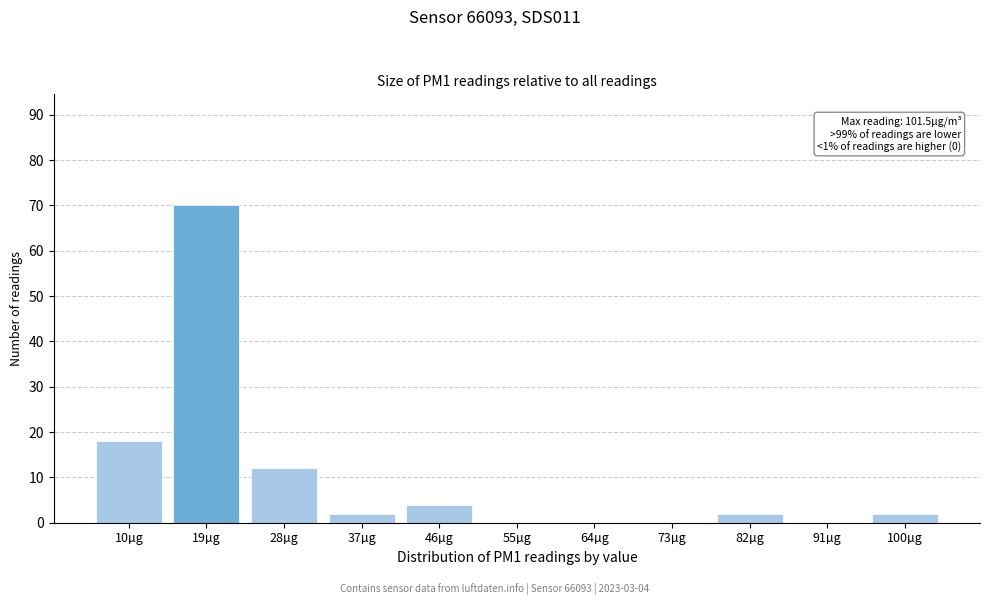

Reading left to right, what are all the values shown in this chart?

10µg=18	19µg=70	28µg=12	37µg=2	46µg=4	55µg=0	64µg=0	73µg=0	82µg=2	91µg=0	100µg=2